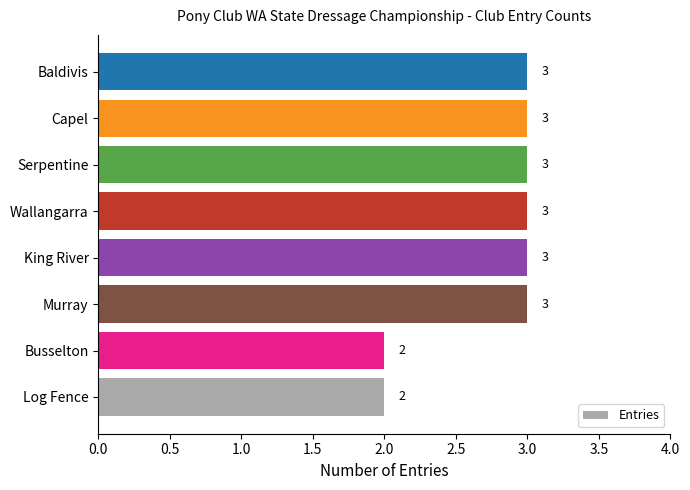

True or false: the data shows 3 at Capel.

True